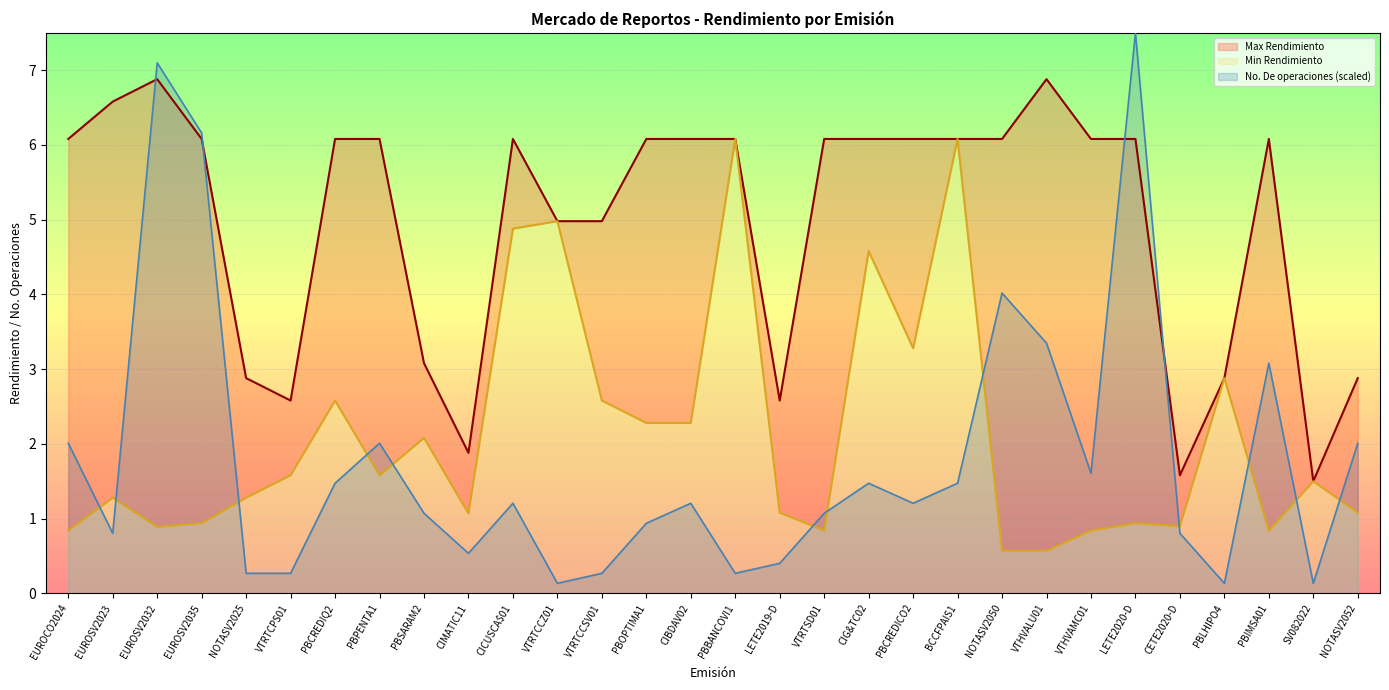

What are all the series names shown in the legend?

Max Rendimiento, Min Rendimiento, No. De operaciones (scaled)